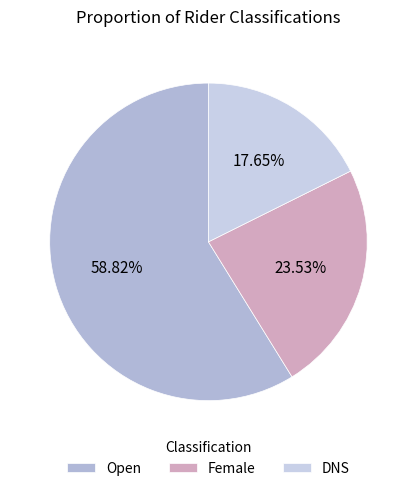

True or false: Open accounts for 59% of the total.

True